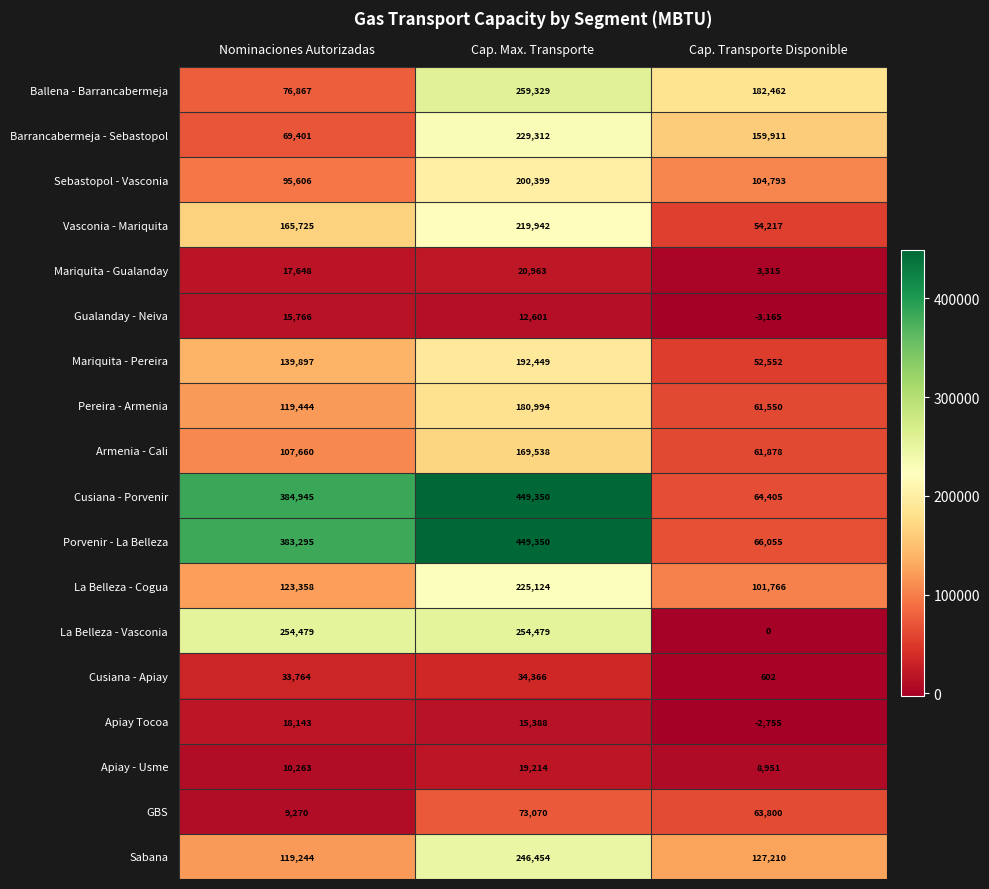

Which label corresponds to the smallest value in the chart?

Cap. Transporte Disponible